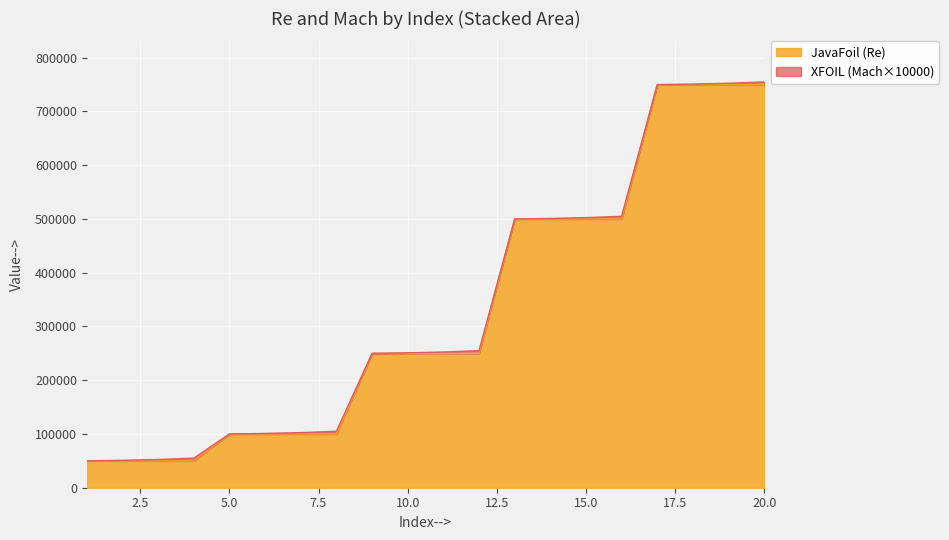

Approximately how many times larger is the value at 8 compared to 7?

1.0